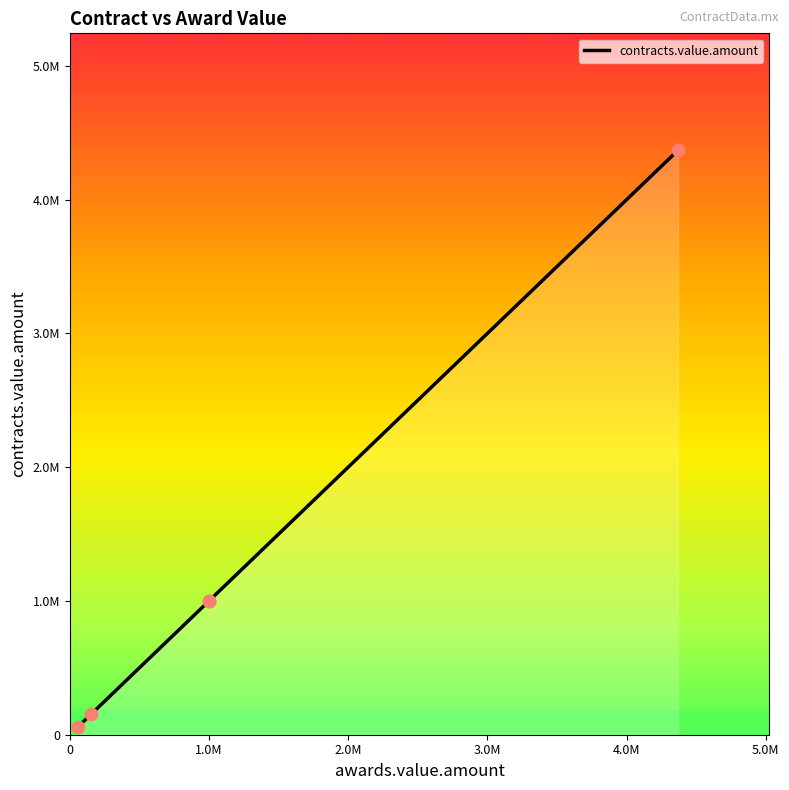

Approximately how many times larger is the value at ocds-0ud2q6-18577007-086-10 compared to ocds-0ud2q6-647-021-2015?

0.1